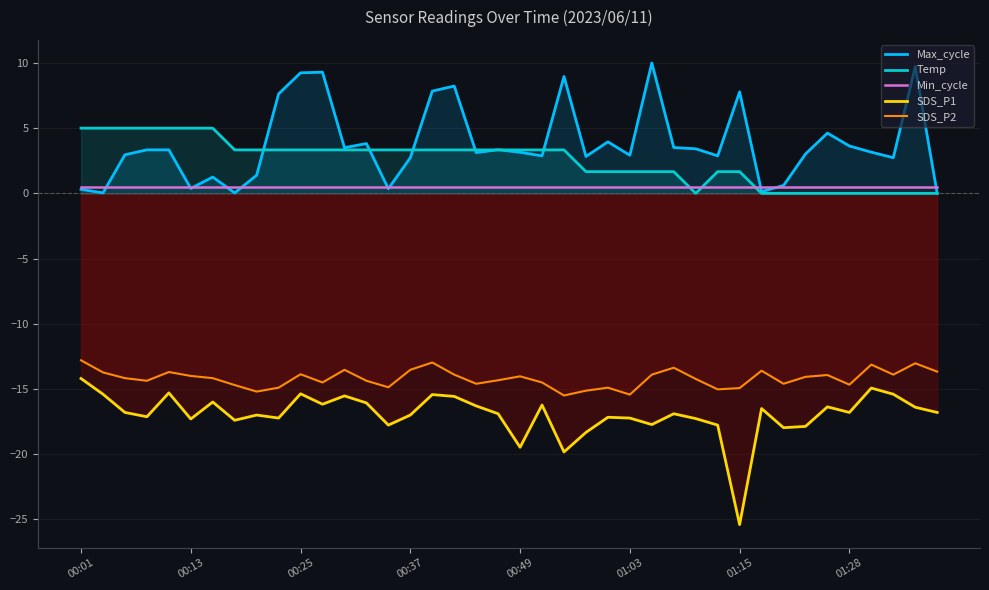

At which label is Min_cycle closest to 0?

00:01